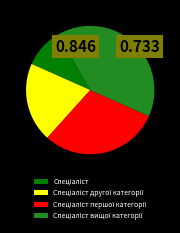

Count the number of slices in the pie.

4